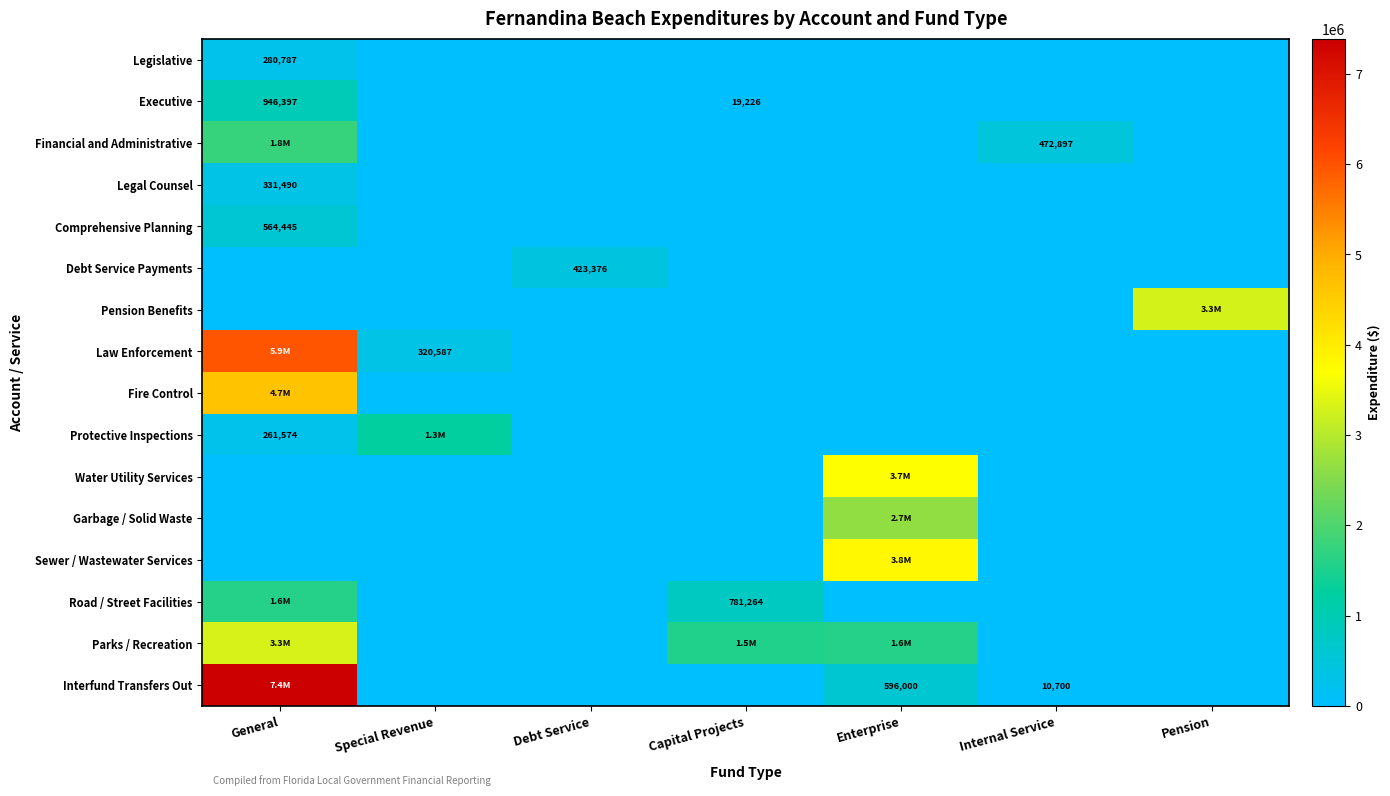

Which series has the largest total across all categories?

Interfund Transfers Out